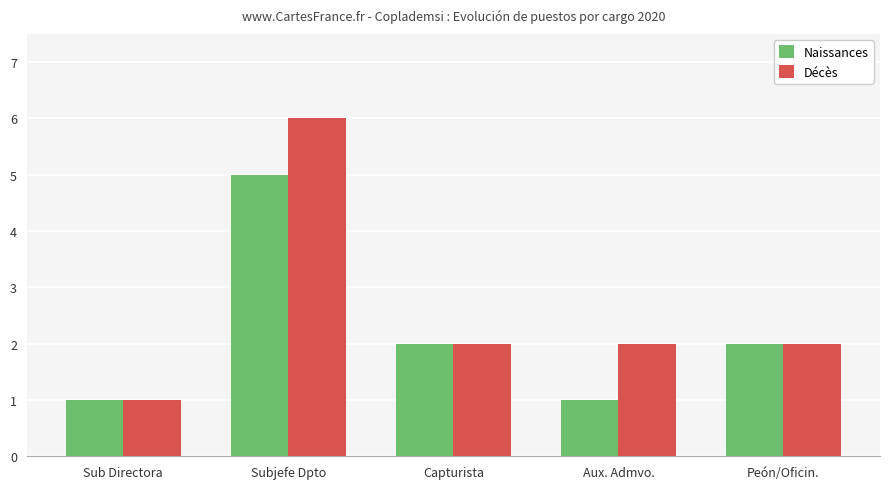

Which category has the highest value in the Décès series?

Subjefe Dpto